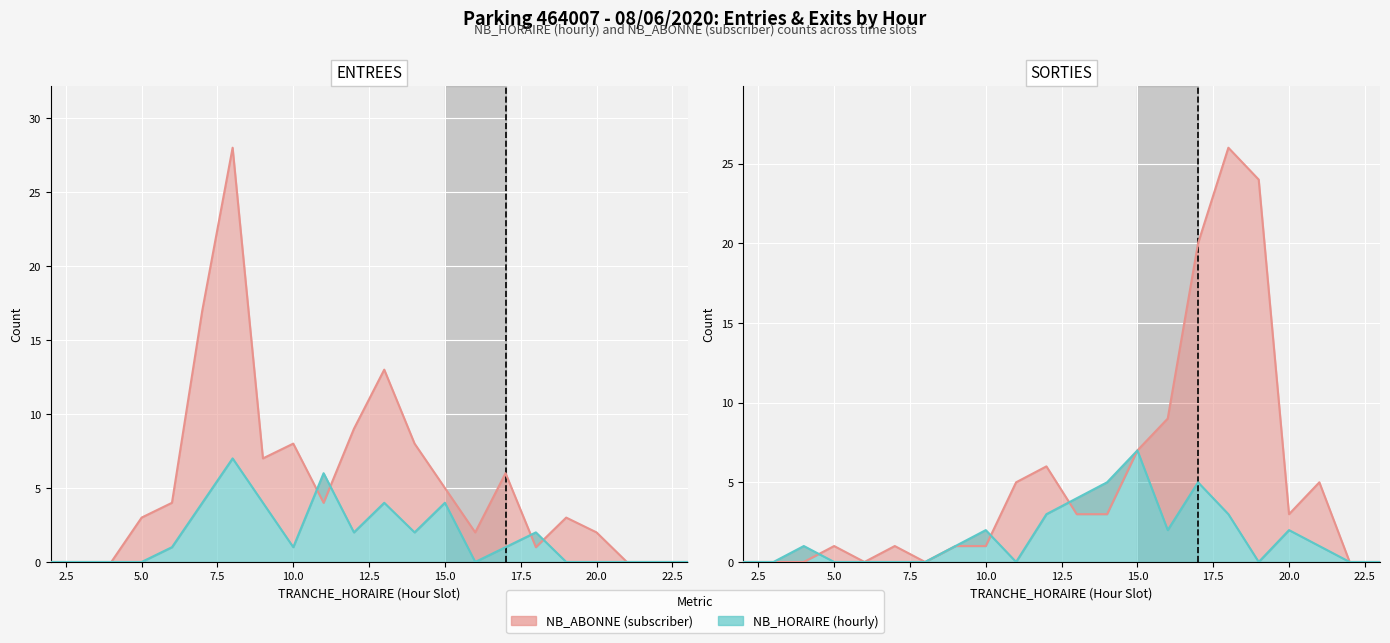

Which has a higher value, 14 or 4?

14